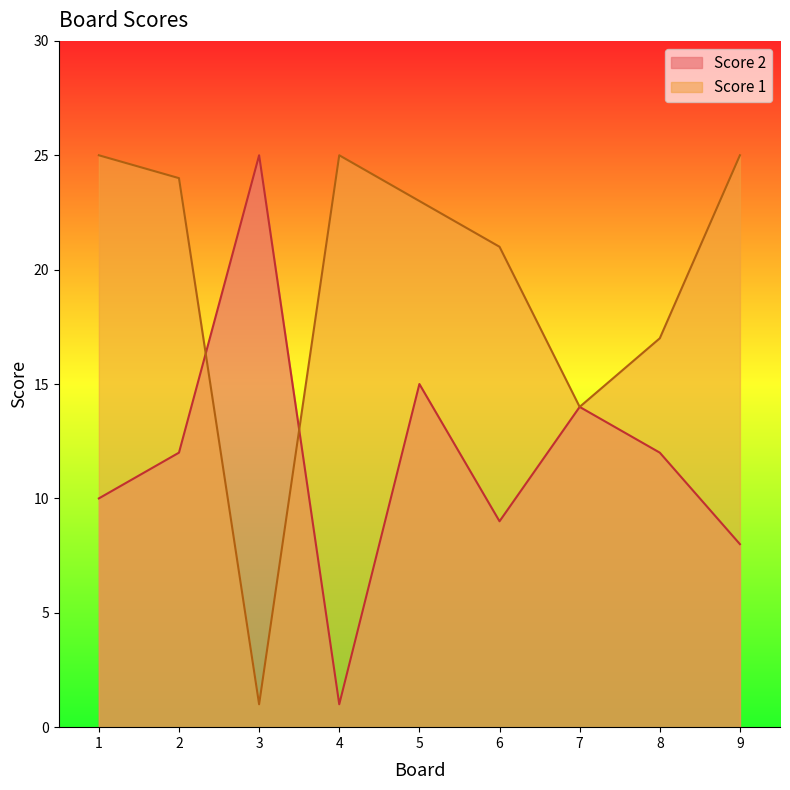

How many data points in Score 1 are above 23?

4